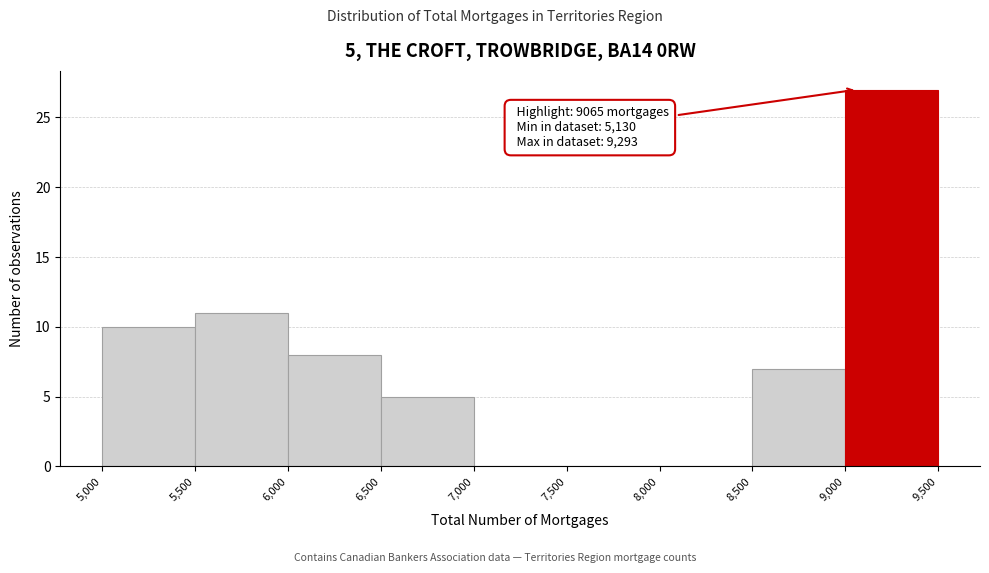

Which range on the x-axis has the tallest bar?

9,000 to 9,500